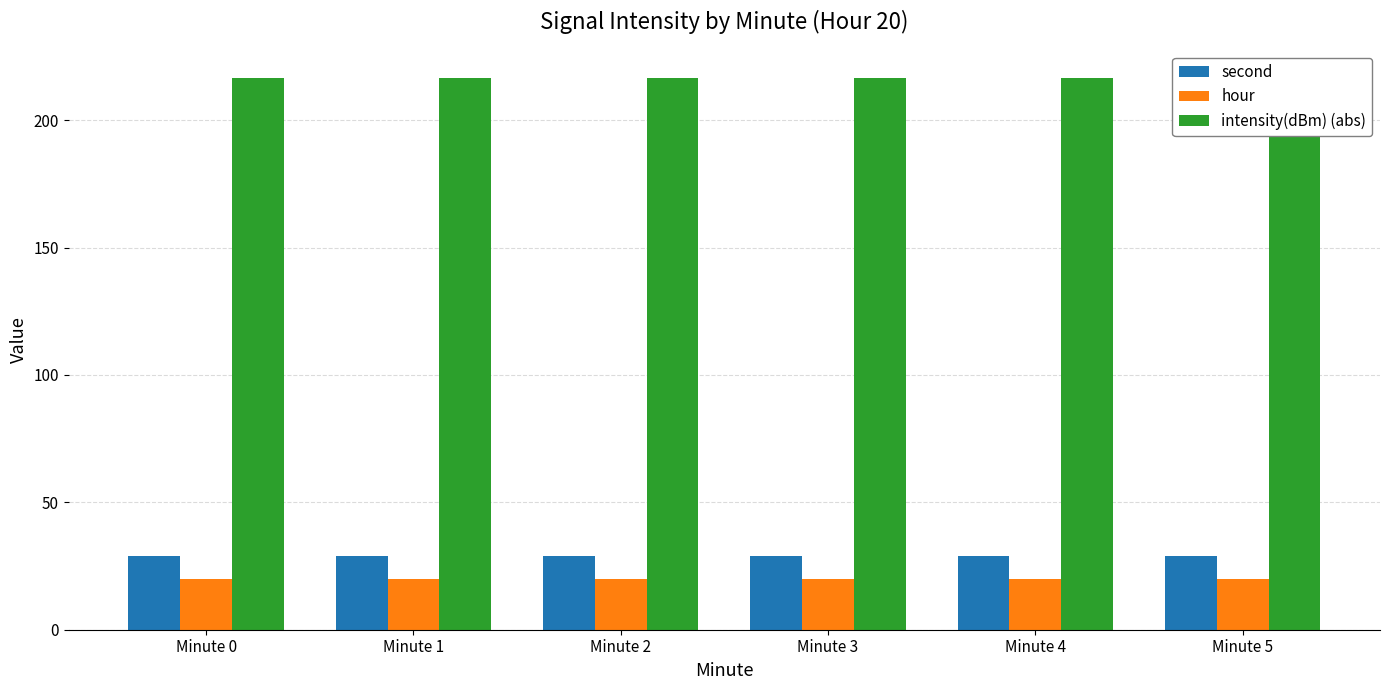

List the labels in order of hour value, largest first.

Minute 0, Minute 1, Minute 2, Minute 3, Minute 4, Minute 5